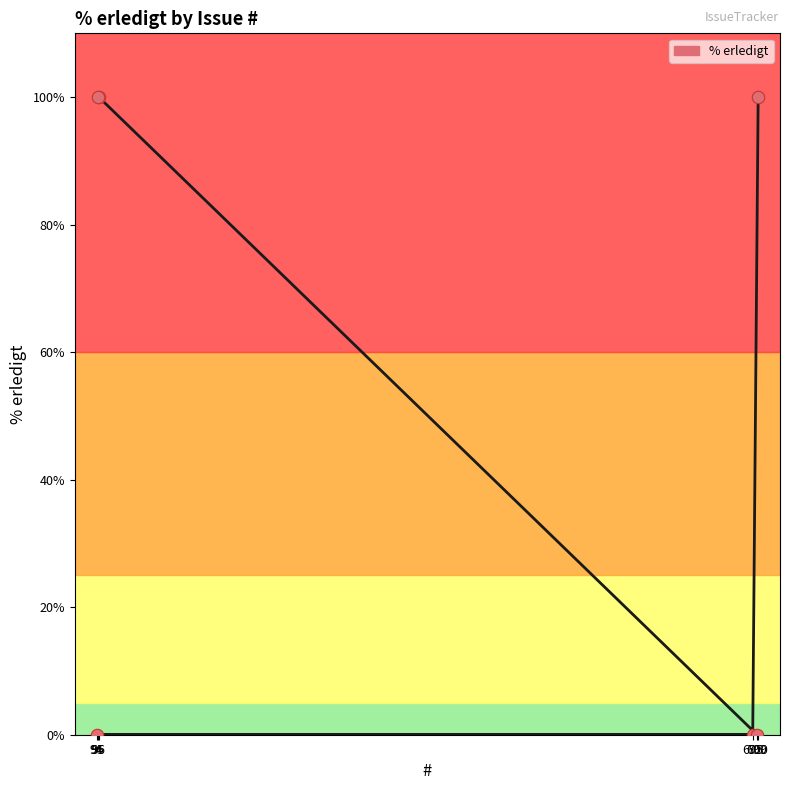

Between 695 and 94, which is larger?

695